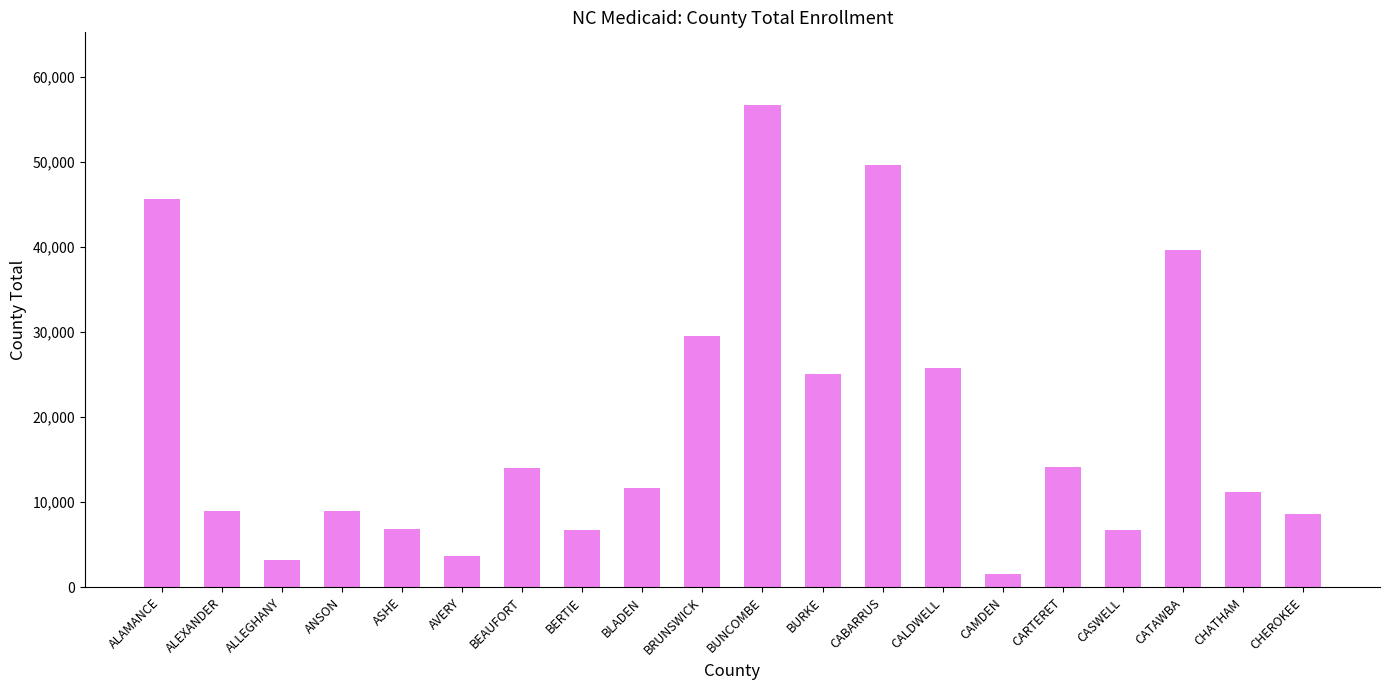

The value at BEAUFORT is 14060. True or false?

True